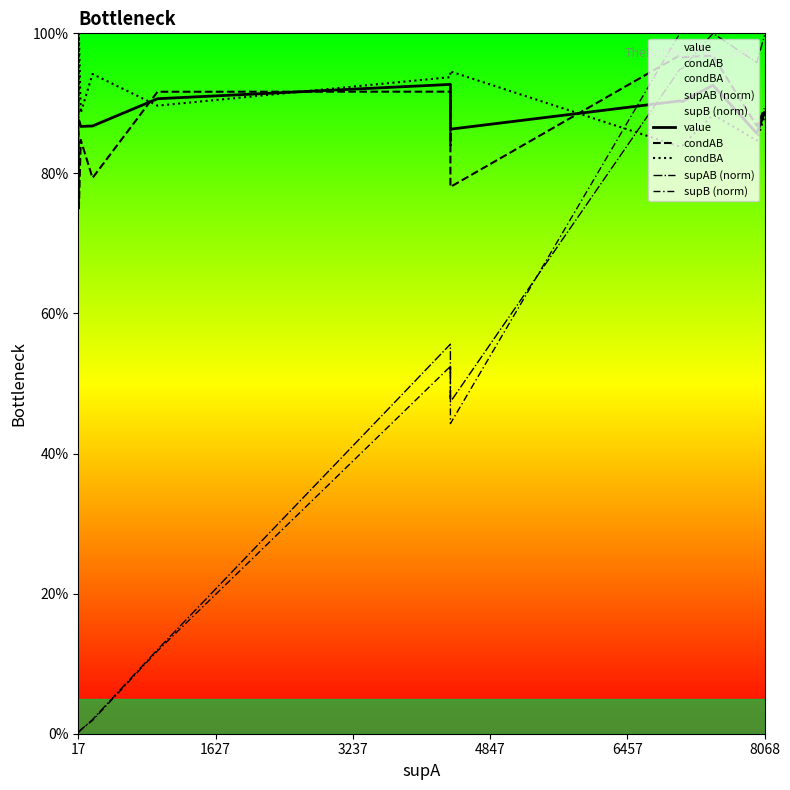

Which category has the lowest value in the supAB (norm) series?

17